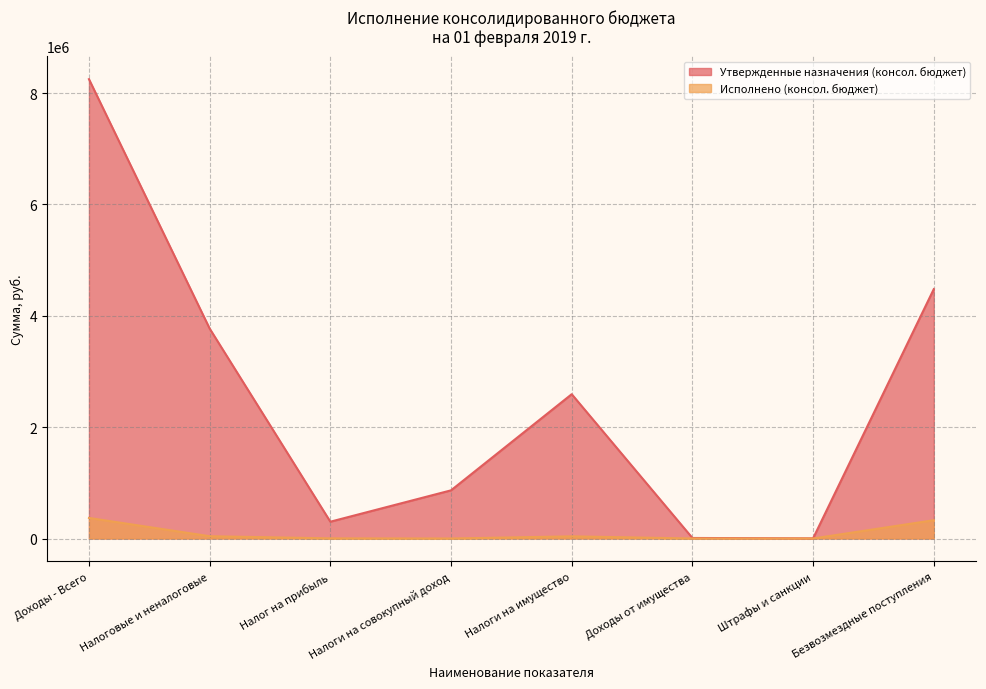

Count the number of categories in the chart.

8